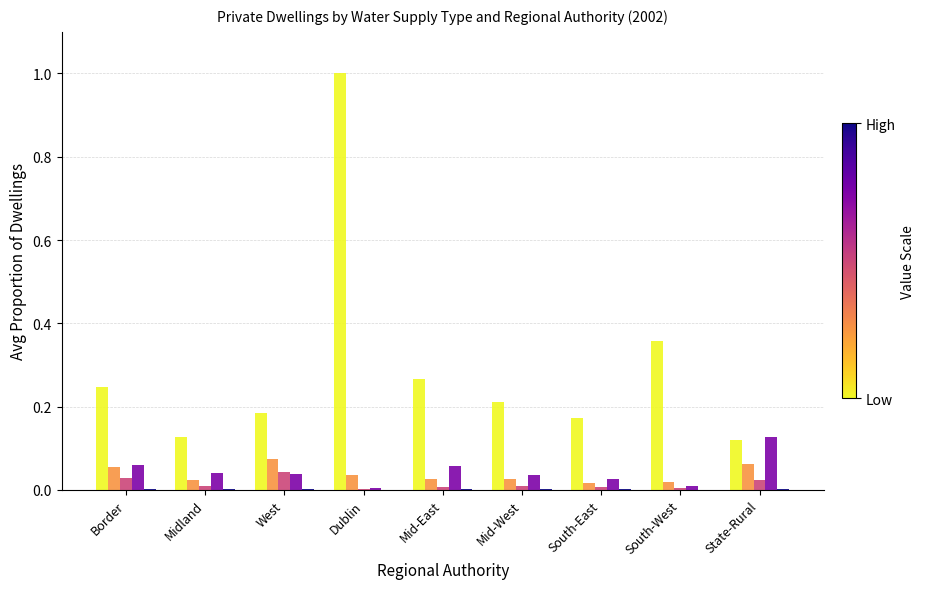

What is the maximum value shown in the chart?

1.0